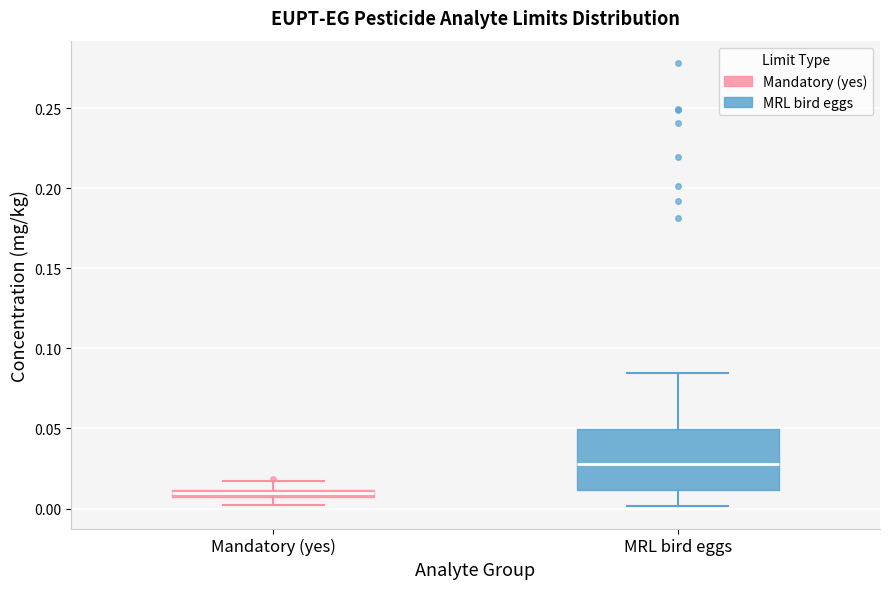

Which box is the tallest, from its lower edge to its upper edge?

MRL bird eggs